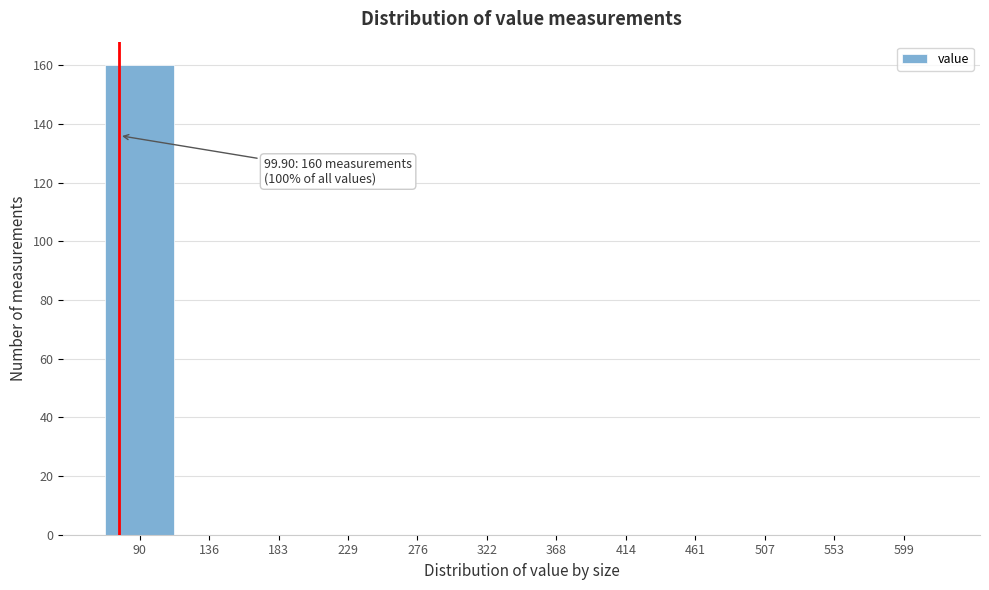

Reading right to left, extract all data points from this chart.

599=0	553=0	507=0	461=0	414=0	368=0	322=0	276=0	229=0	183=0	136=0	90=160